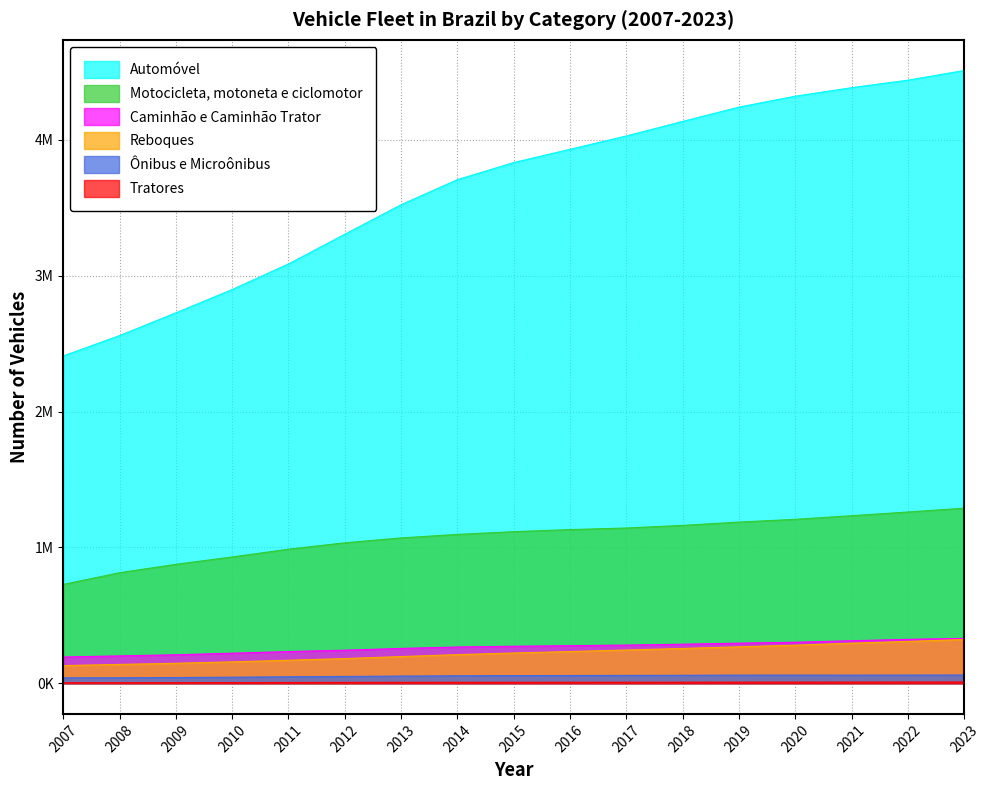

Between 2018 and 2021, which is larger?

2021